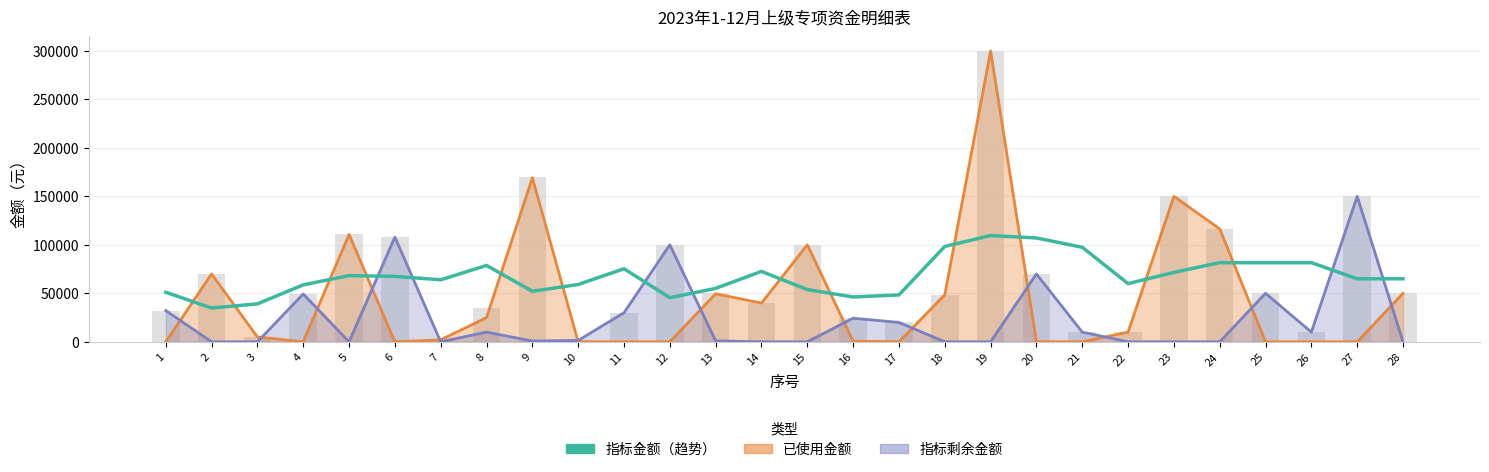

What is the change in value from 6 to 21?

+29975.2